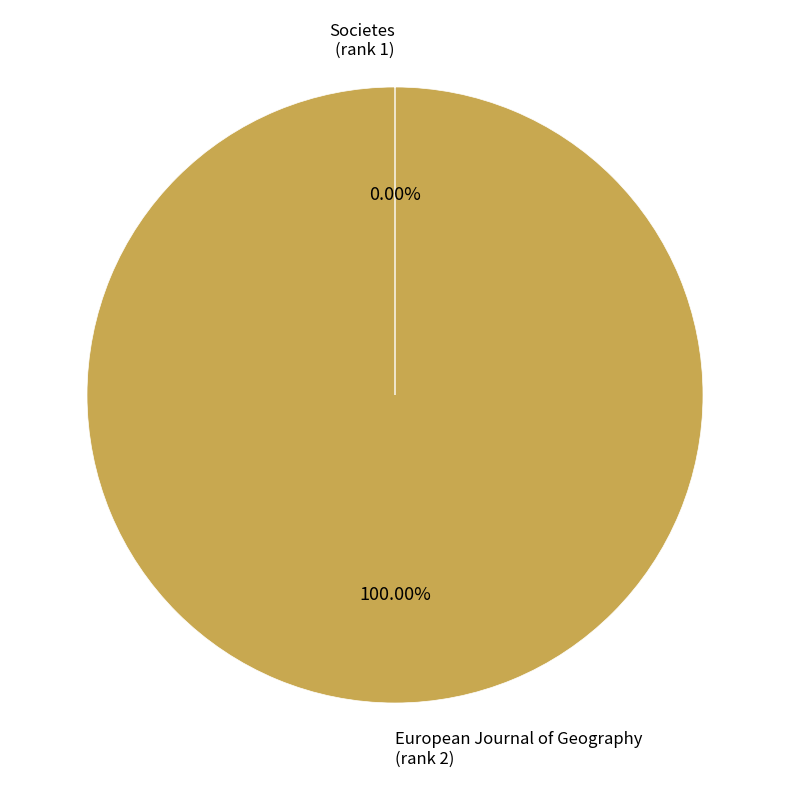

What is the majority slice?

European Journal of Geography (rank 2)